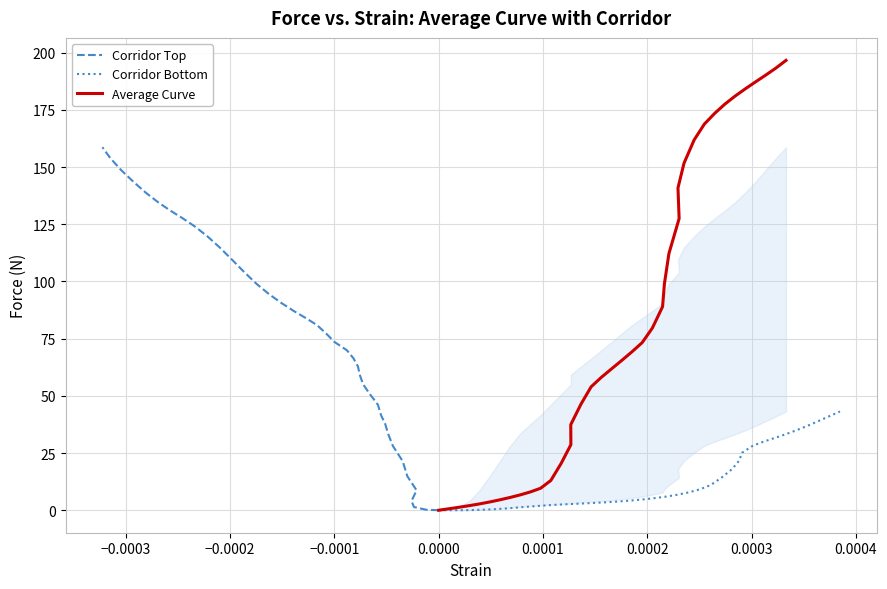

Which series has the largest total across all categories?

Average Curve